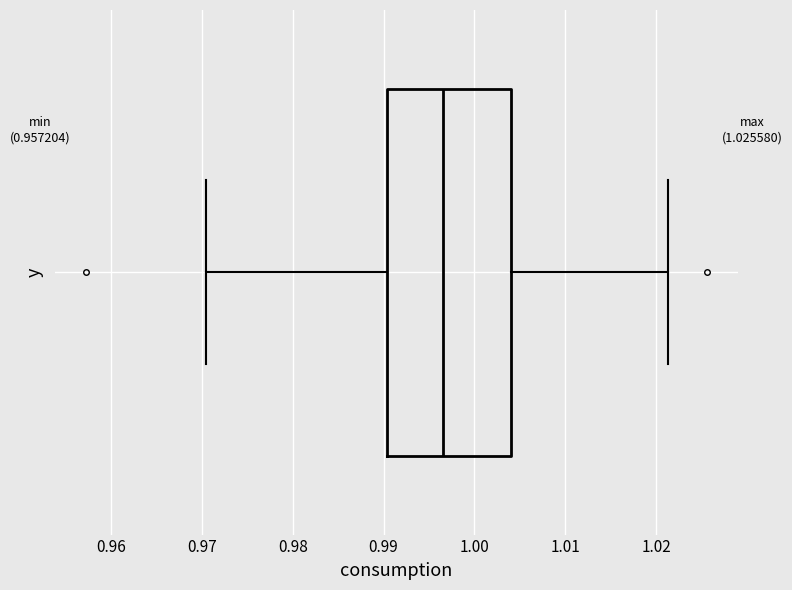

Where is the right edge of the box on the x-axis? The values are not printed on the chart, so give them approximately, as read against the axis.

1.004